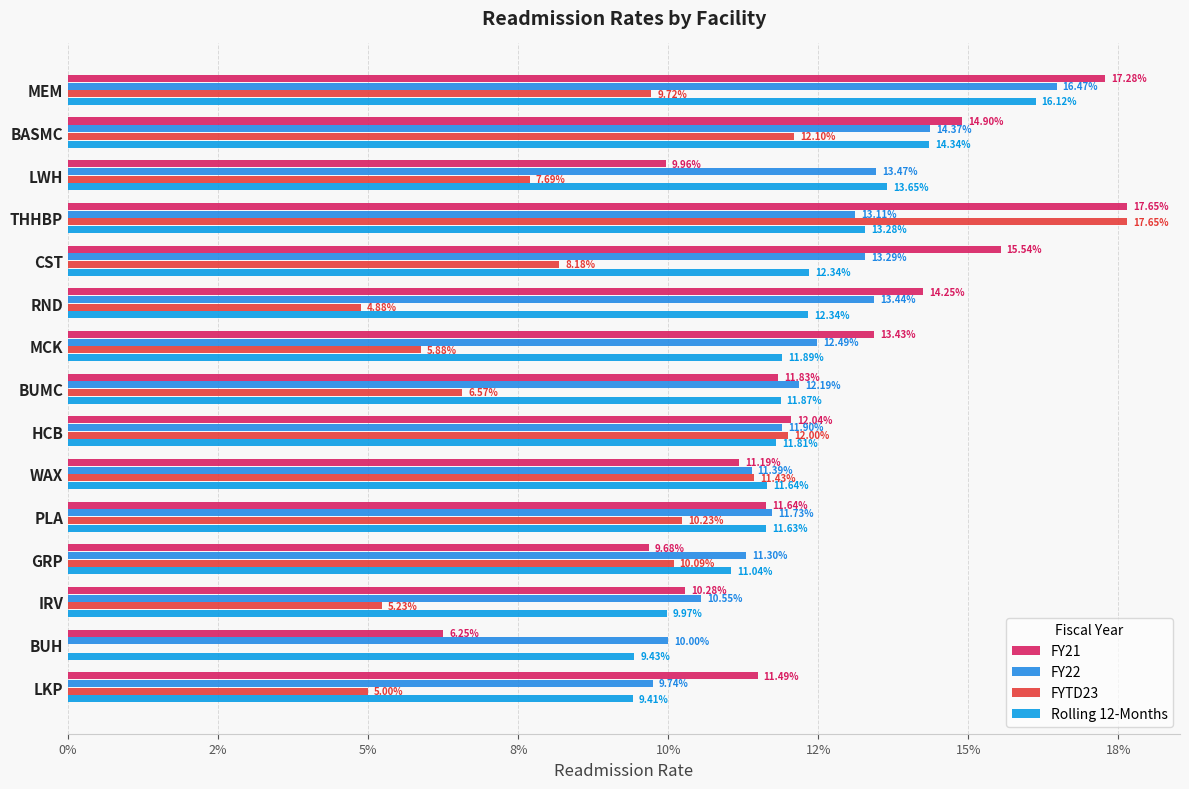

Reading right to left, extract all data points from this chart.

FY21: 0.1	0.1	0.1	0.1	0.1	0.1	0.1	0.1	0.1	0.1	0.2	0.2	0.1	0.1	0.2
FY22: 0.1	0.1	0.1	0.1	0.1	0.1	0.1	0.1	0.1	0.1	0.1	0.1	0.1	0.1	0.2
FYTD23: 0.1	0.0	0.1	0.1	0.1	0.1	0.1	0.1	0.1	0.0	0.1	0.2	0.1	0.1	0.1
Rolling 12-Months: 0.1	0.1	0.1	0.1	0.1	0.1	0.1	0.1	0.1	0.1	0.1	0.1	0.1	0.1	0.2